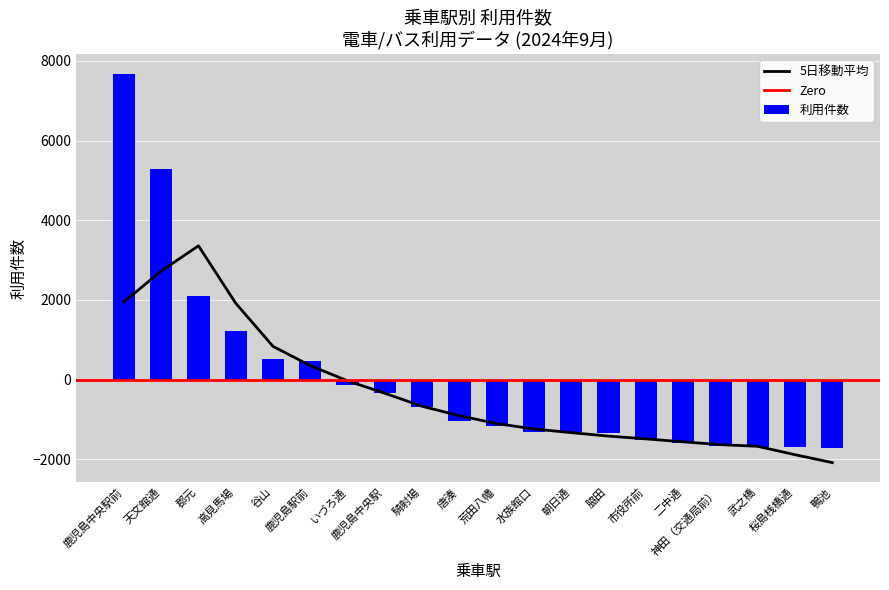

The value at 鴨池 is -1721.9. True or false?

True